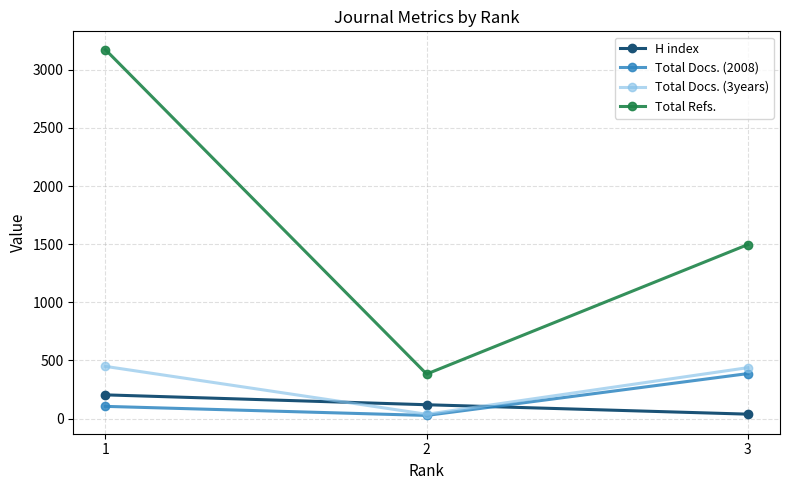

What is the minimum value shown in the chart?

27